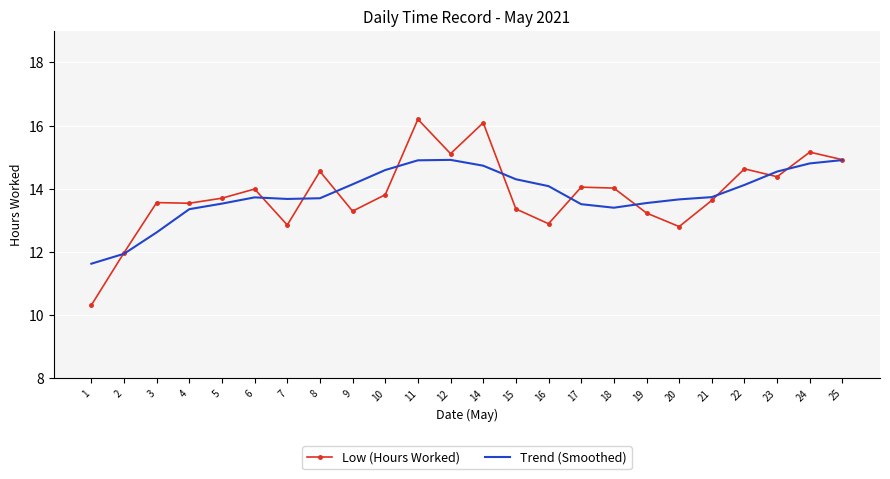

What is the spread (max minus min) of values at 8?

0.9